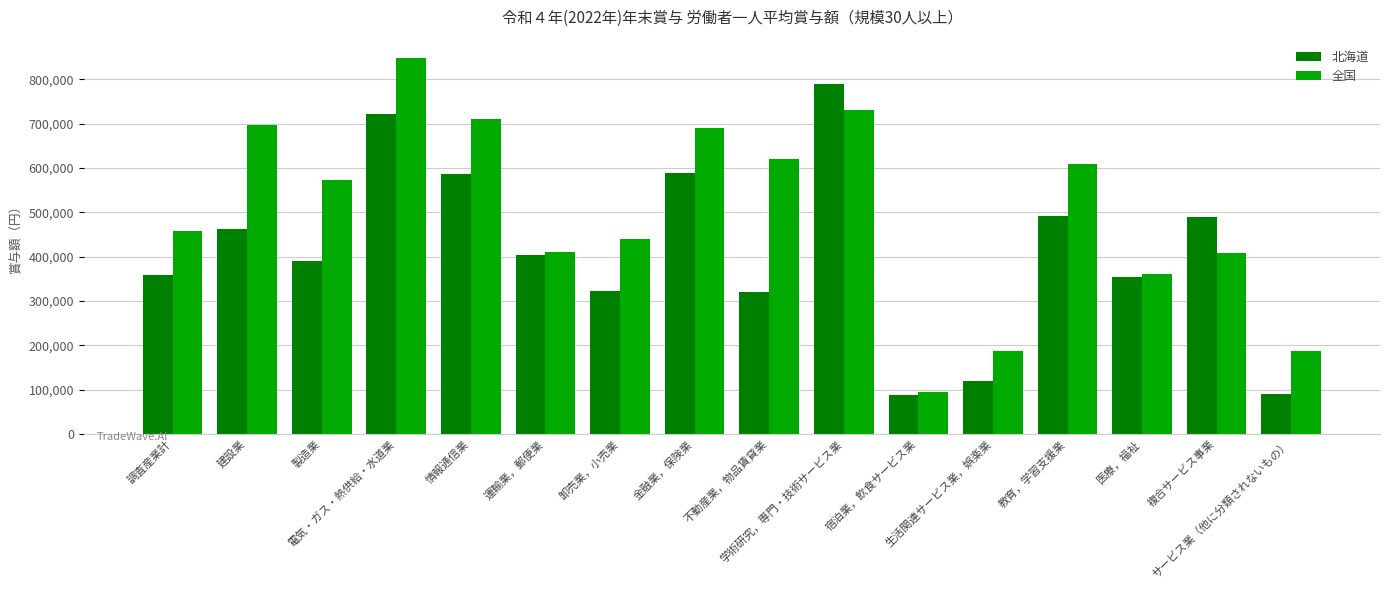

Which series has the largest range (max minus min)?

全国